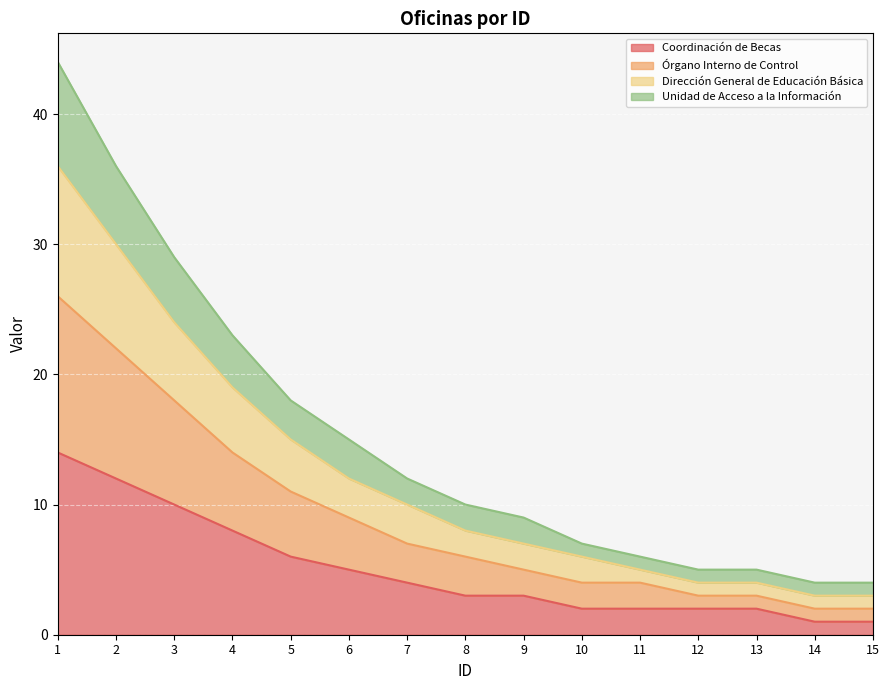

Reading left to right, what are all the values shown in this chart?

Coordinación de Becas: 14	12	10	8	6	5	4	3	3	2	2	2	2	1	1
Órgano Interno de Control: 26	22	18	14	11	9	7	6	5	4	4	3	3	2	2
Dirección General de Educación Básica: 36	30	24	19	15	12	10	8	7	6	5	4	4	3	3
Unidad de Acceso a la Información: 44	36	29	23	18	15	12	10	9	7	6	5	5	4	4